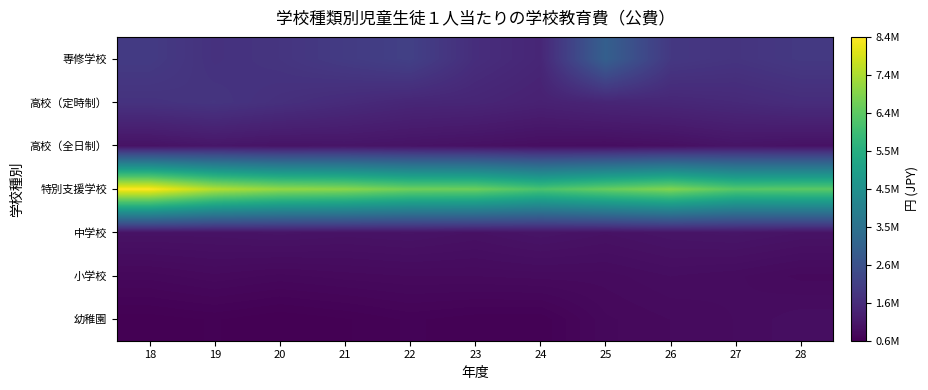

Rank the series by their maximum value, from lowest to highest.

小学校, 幼稚園, 中学校, 高校（全日制）, 高校（定時制）, 専修学校, 特別支援学校